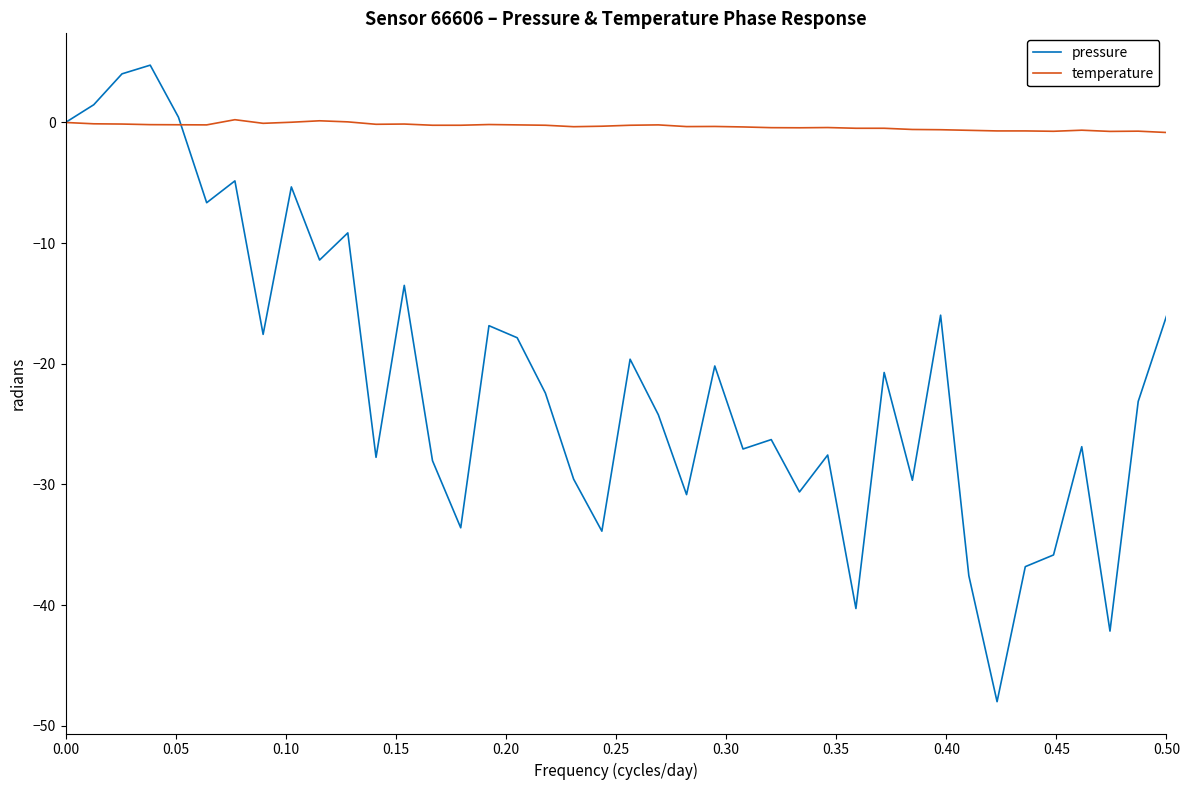

List the series in order of their overall mean, lowest first.

pressure, temperature